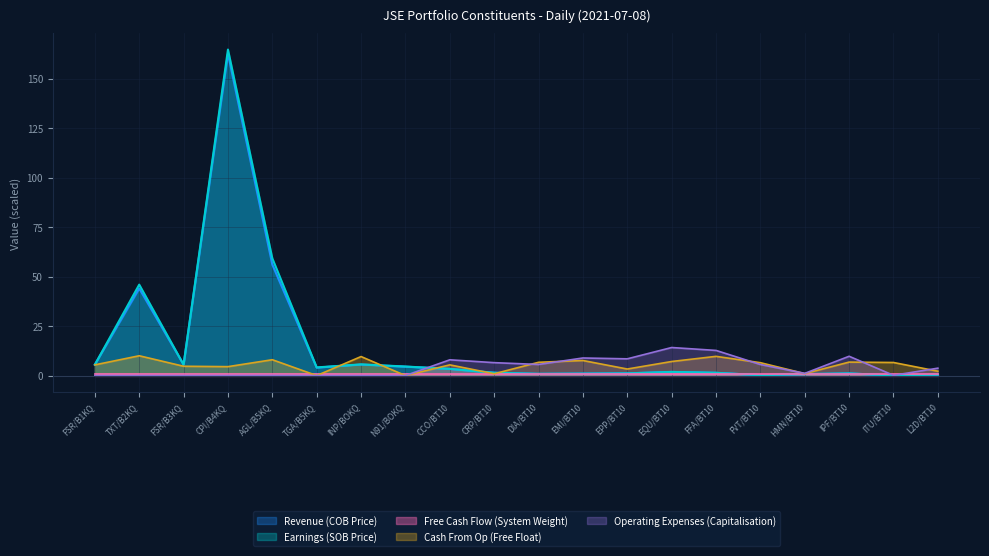

List the labels in order of Revenue (COB Price) value, largest first.

CPI/B4KQ, AGL/B5KQ, TXT/B2KQ, INP/BOKQ, FSR/B1KQ, FSR/B3KQ, N91/BOKQ, TGA/B5KQ, CCO/BT10, EQU/BT10, CRP/BT10, FFA/BT10, EPP/BT10, IPF/BT10, EMI/BT10, DIA/BT10, HMN/BT10, L2D/BT10, FVT/BT10, ITU/BT10